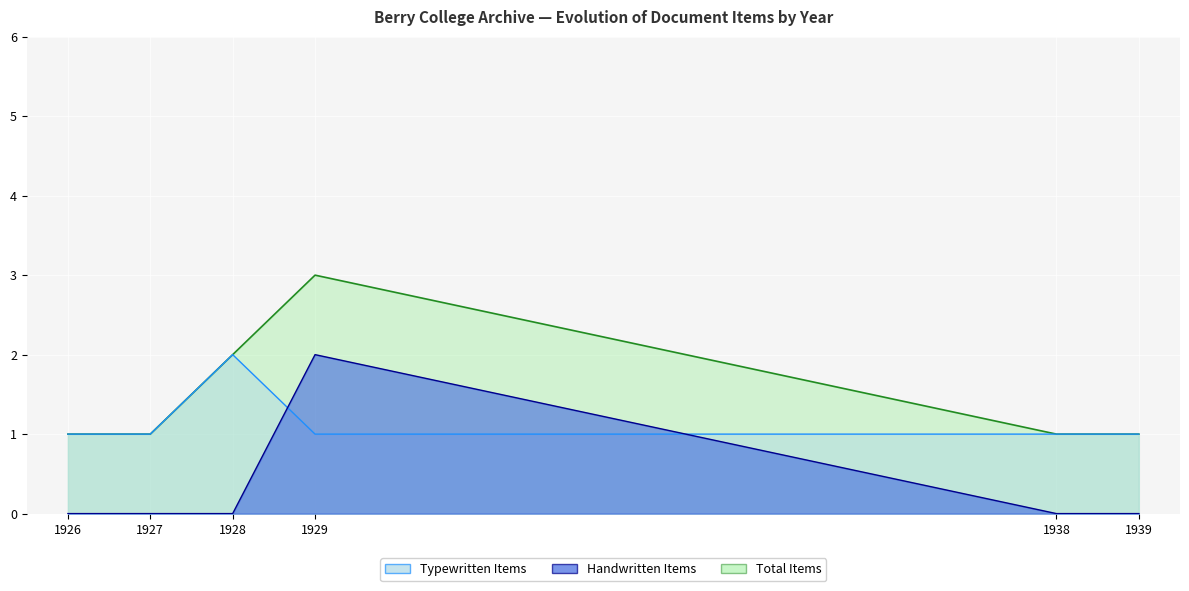

Is it true that Typewritten Items equals 0 at 1928?

False